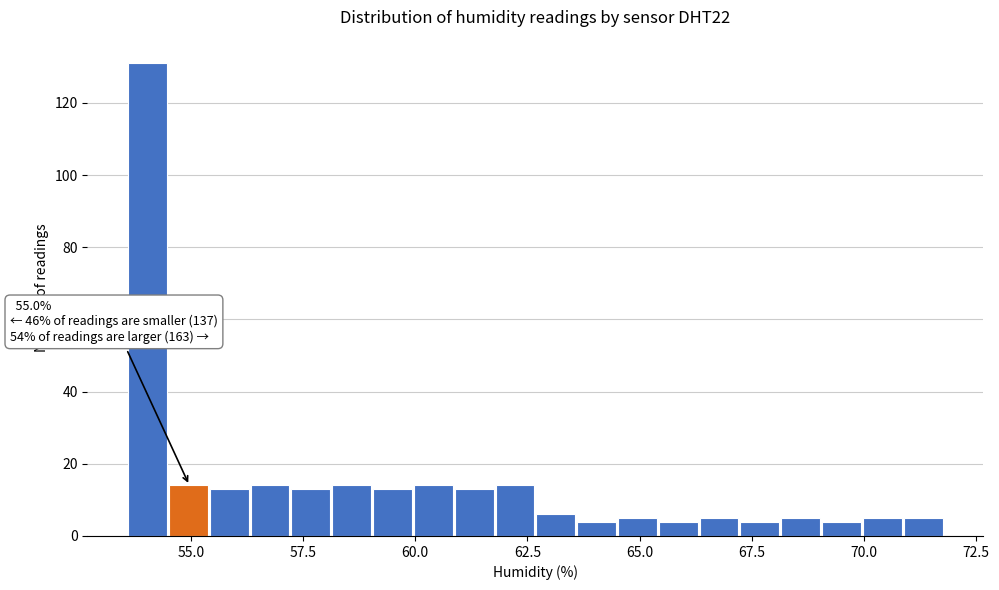

Around what value on the x-axis is the tallest bar? Give the approximate position of its centre, as read against the axis.

54.0